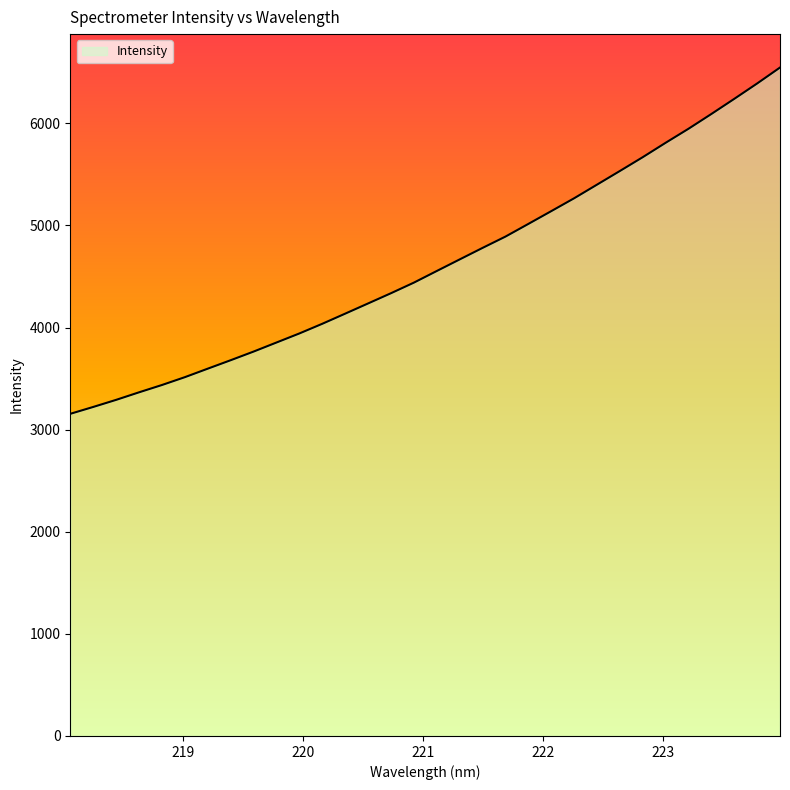

True or false: there are more than 0 points higher than both neighbors.

False